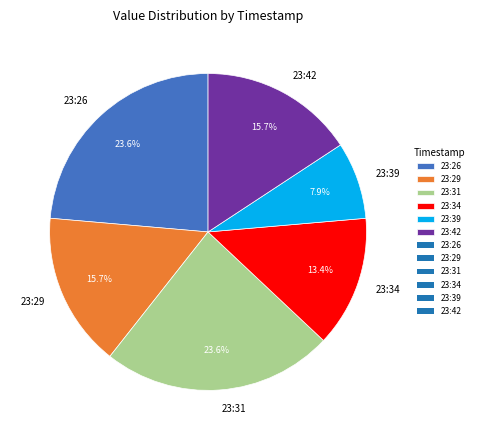

Is there a majority slice in this chart?

No